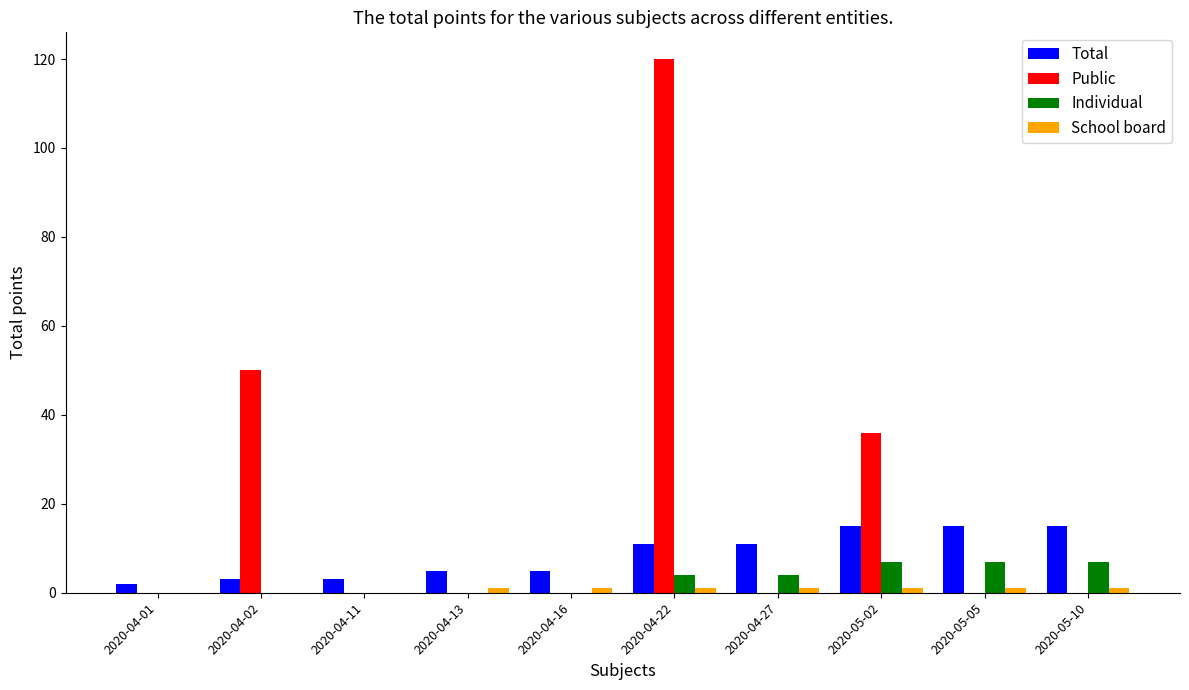

Which label corresponds to the largest value in the chart?

2020-04-22